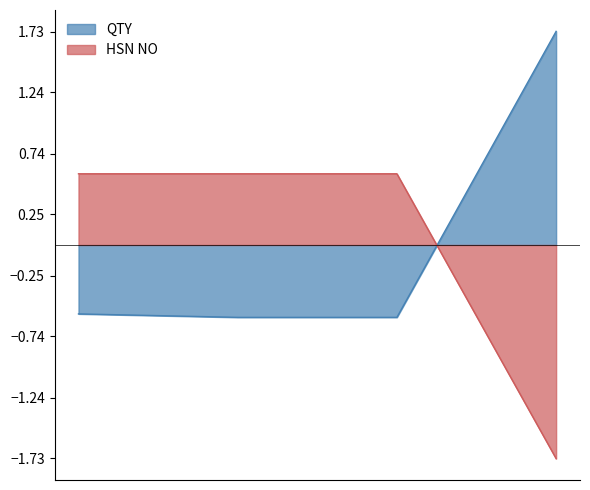

How many lines are shown in the chart?

2